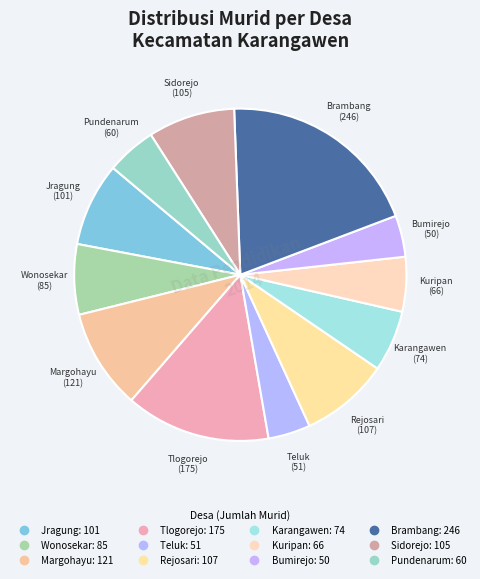

What portion of the pie excludes Wonosekar?

93.2%